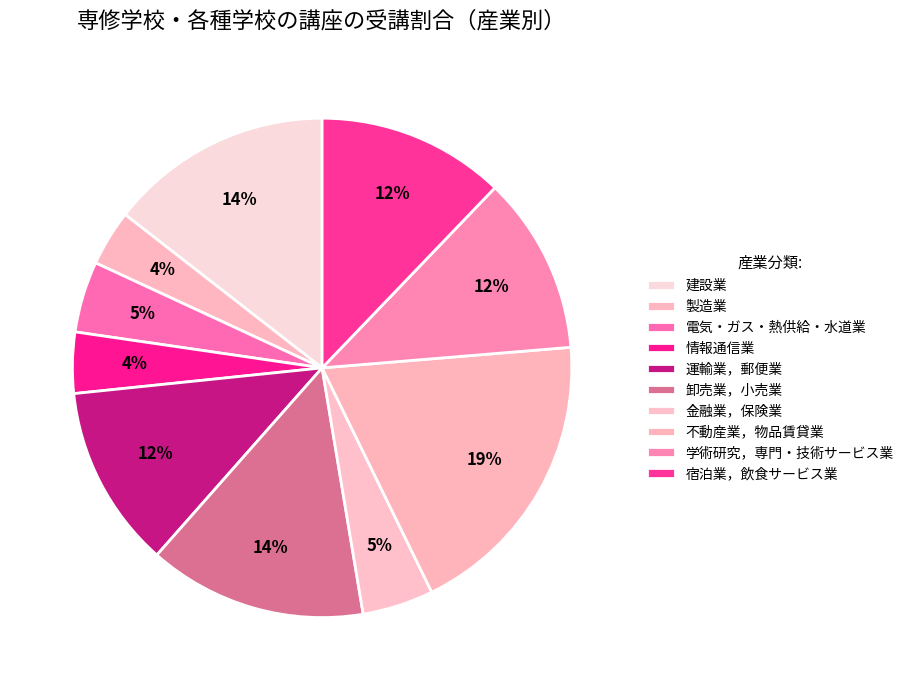

Count the number of slices in the pie.

10